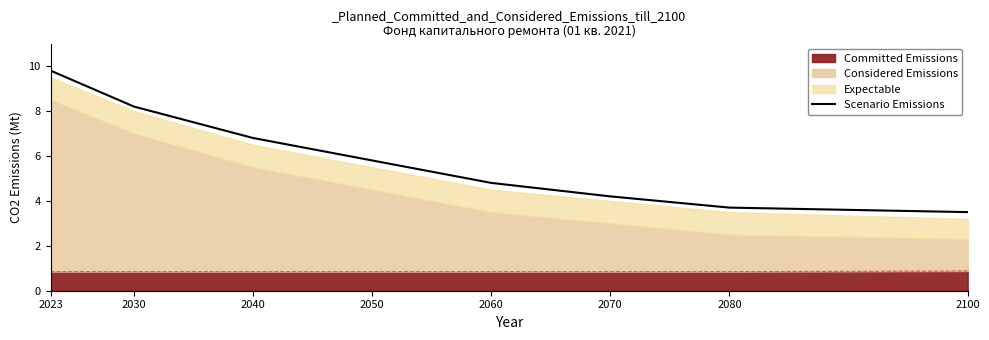

True or false: the data has more than 2 interior local peaks.

False